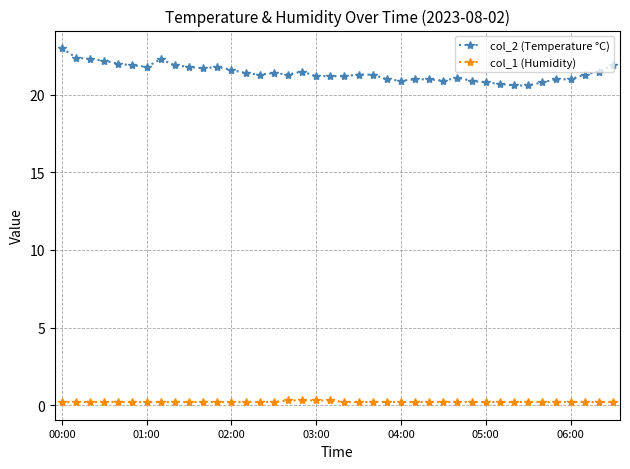

How many series are shown in this chart?

2